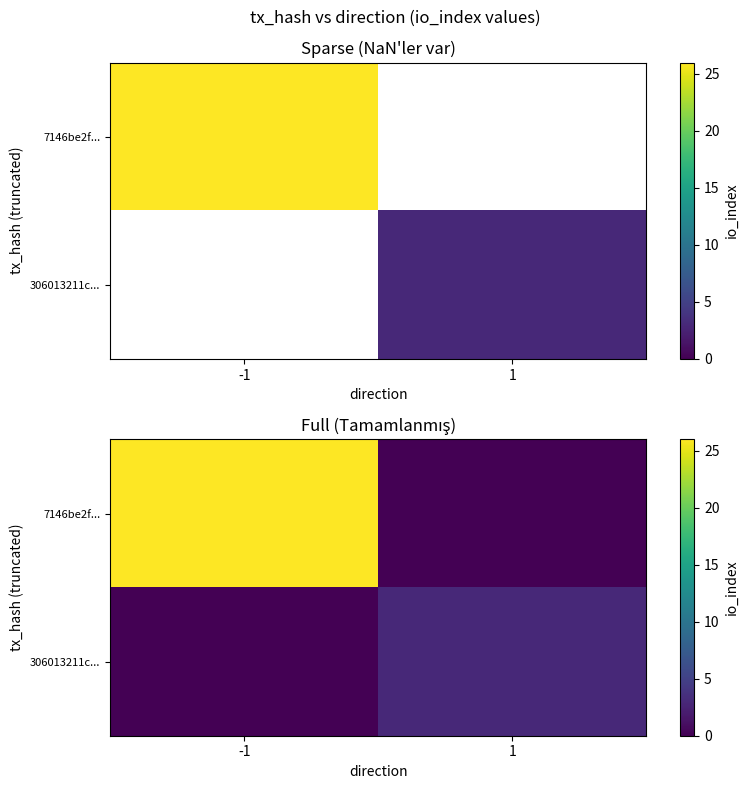

The value of 306013211c... at 1 is 3. True or false?

True